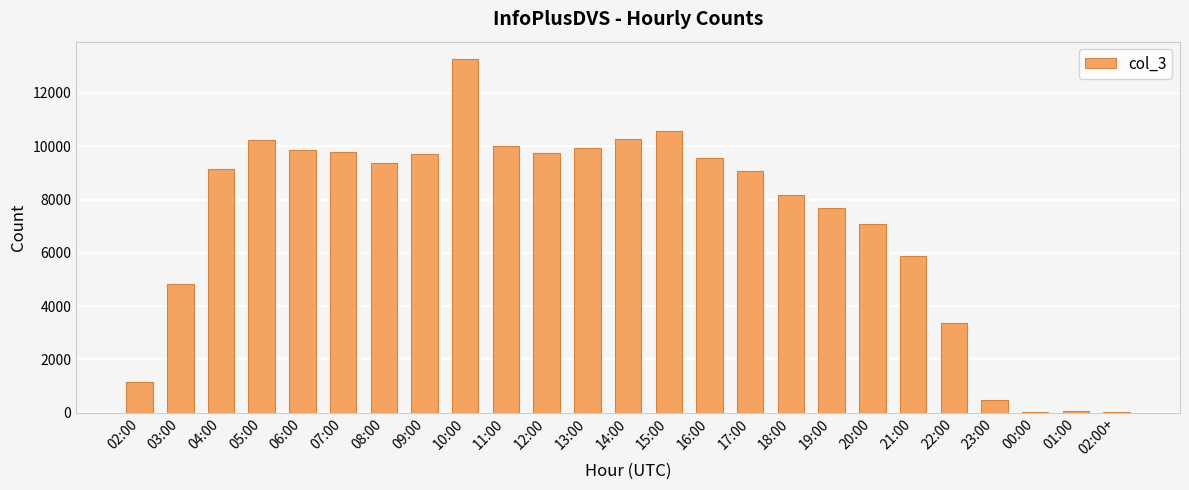

The chart shows a value of 9065 at 17:00. True or false?

True